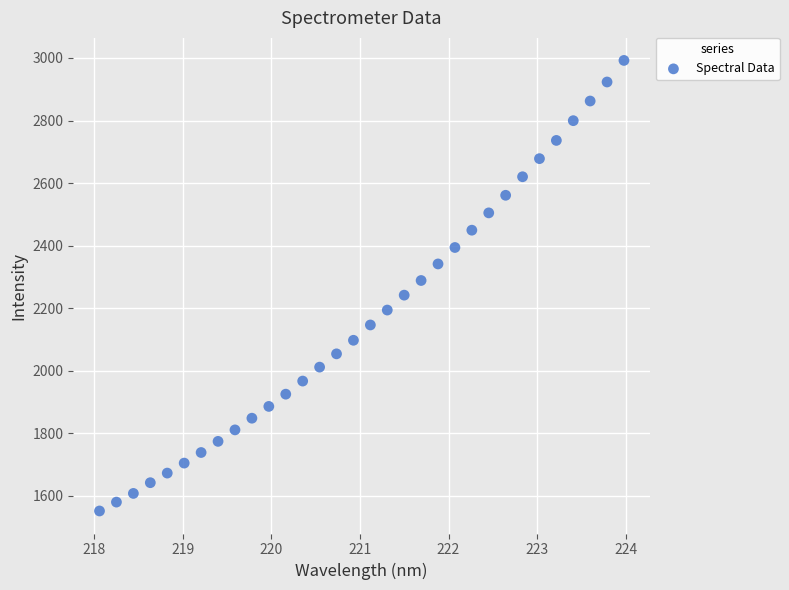

What is the range of X values (max minus min)?

5.9